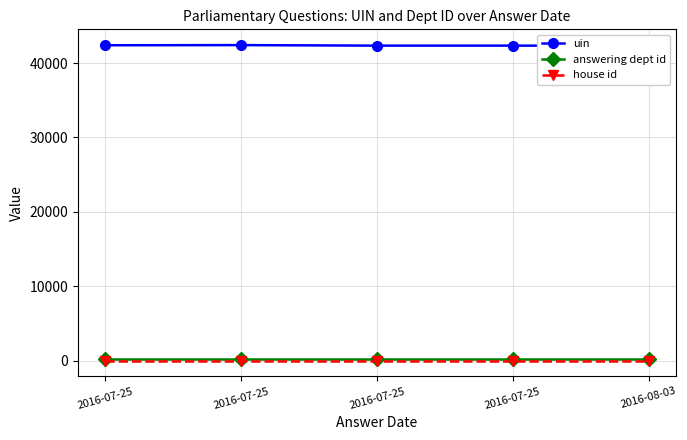

At which label does uin reach its peak?

2016-07-25